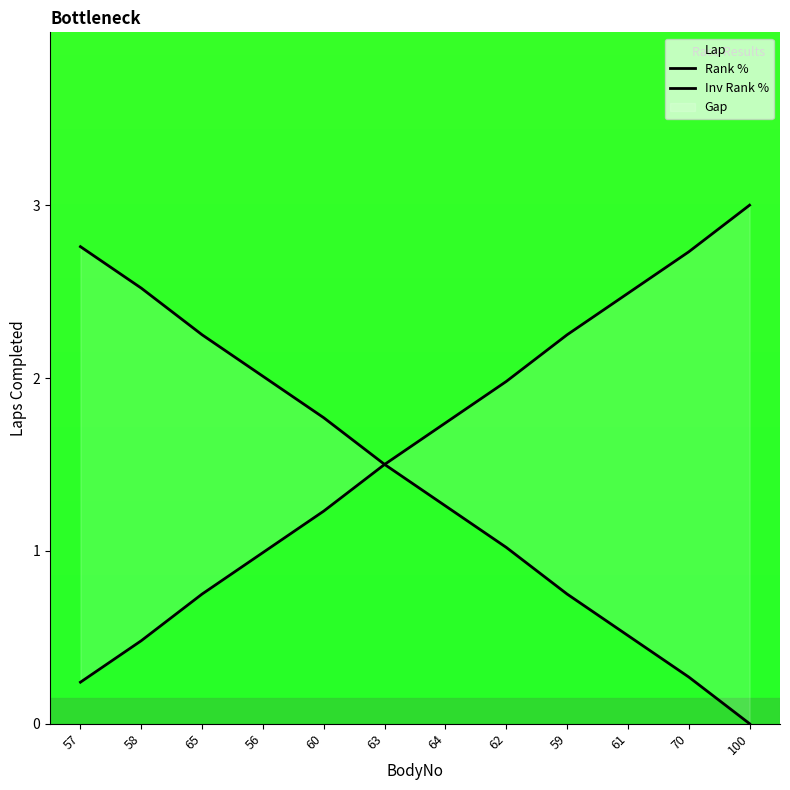

How many data points in Rank % are less than 1?

4